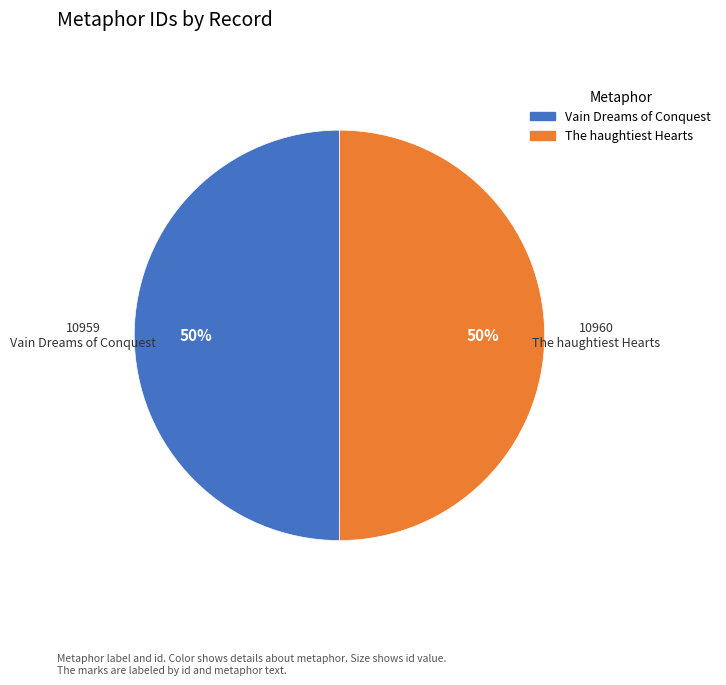

What is the ratio of the value at Vain Dreams of Conquest to the value at The haughtiest Hearts?

1.0